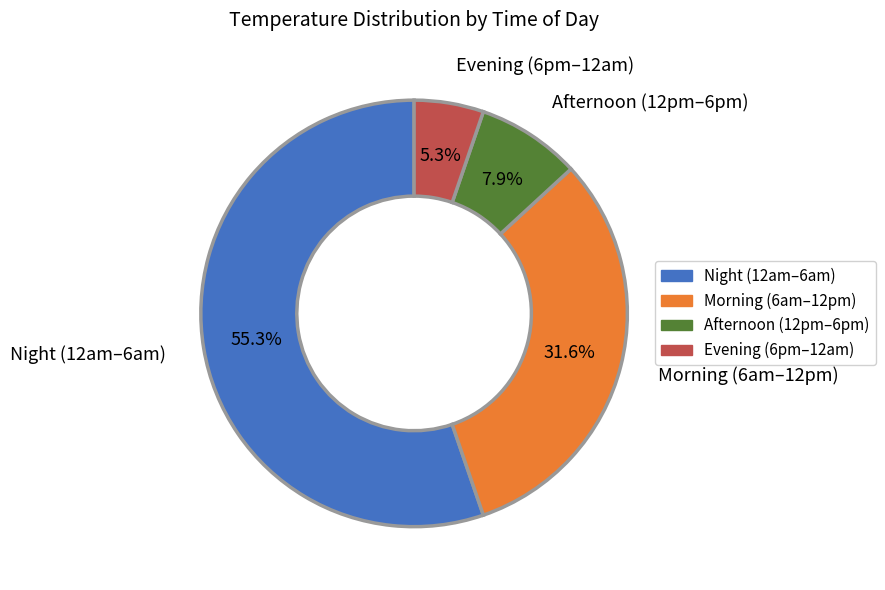

How many segments does this pie chart have?

4